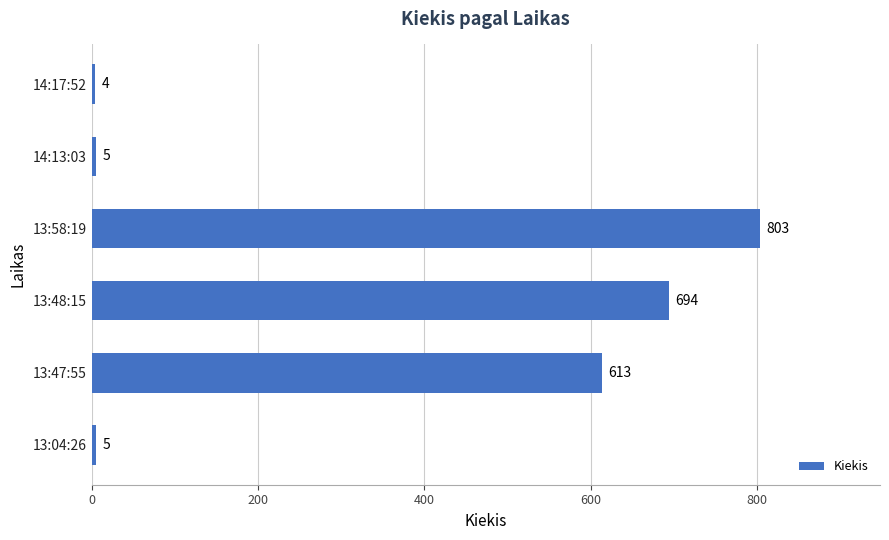

The chart shows a value of 613 at 13:47:55. True or false?

True